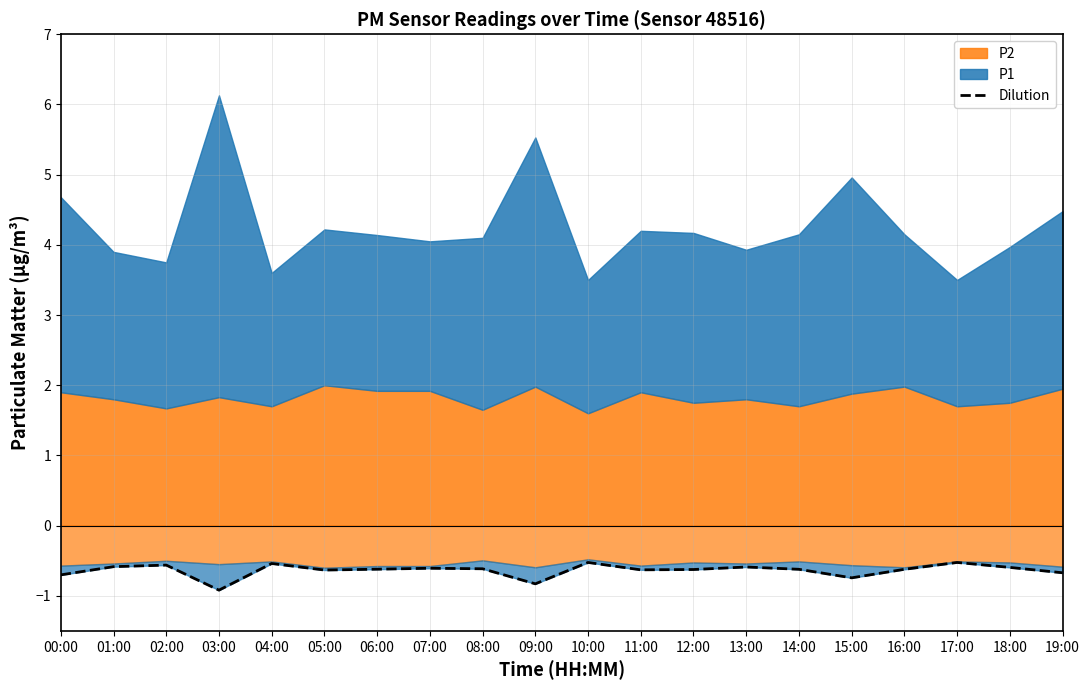

Rank the categories by value from lowest to highest.

03:00, 09:00, 15:00, 00:00, 19:00, 05:00, 11:00, 12:00, 14:00, 16:00, 06:00, 08:00, 07:00, 18:00, 13:00, 01:00, 02:00, 04:00, 10:00, 17:00